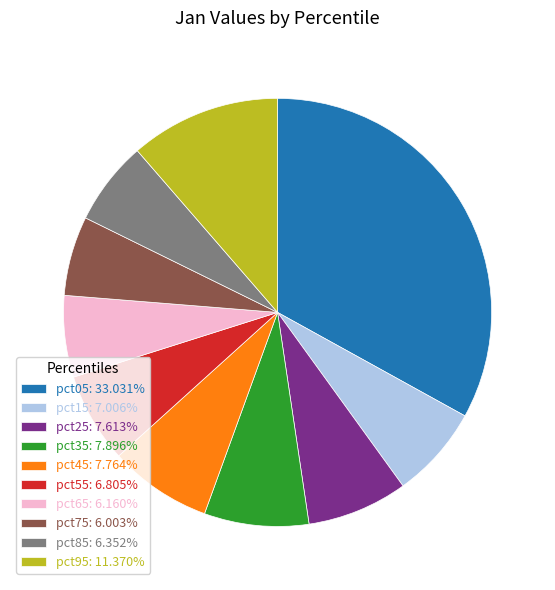

Do pct25: 7.613% and pct95: 11.370% together represent more than half of the pie?

No